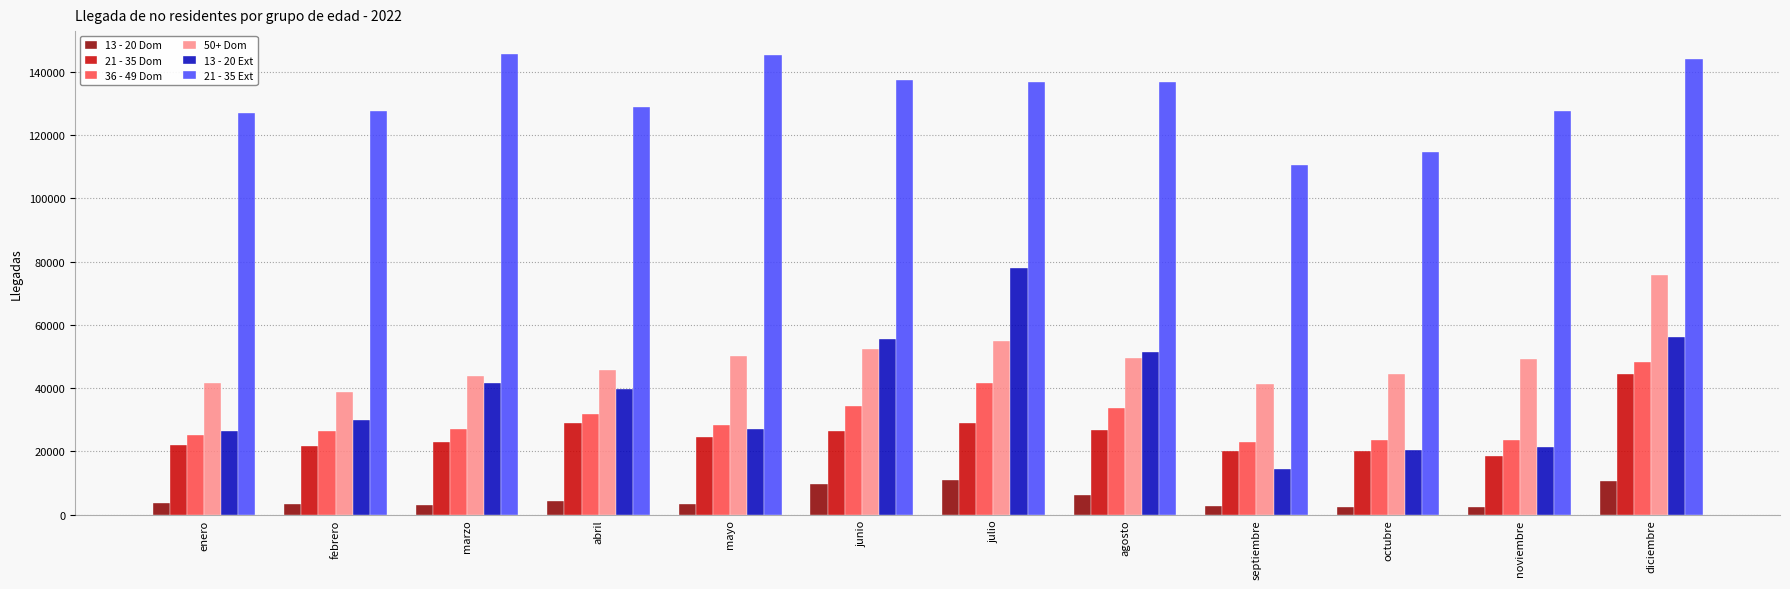

The value of 21 - 35 Dom at mayo is 24409. True or false?

True